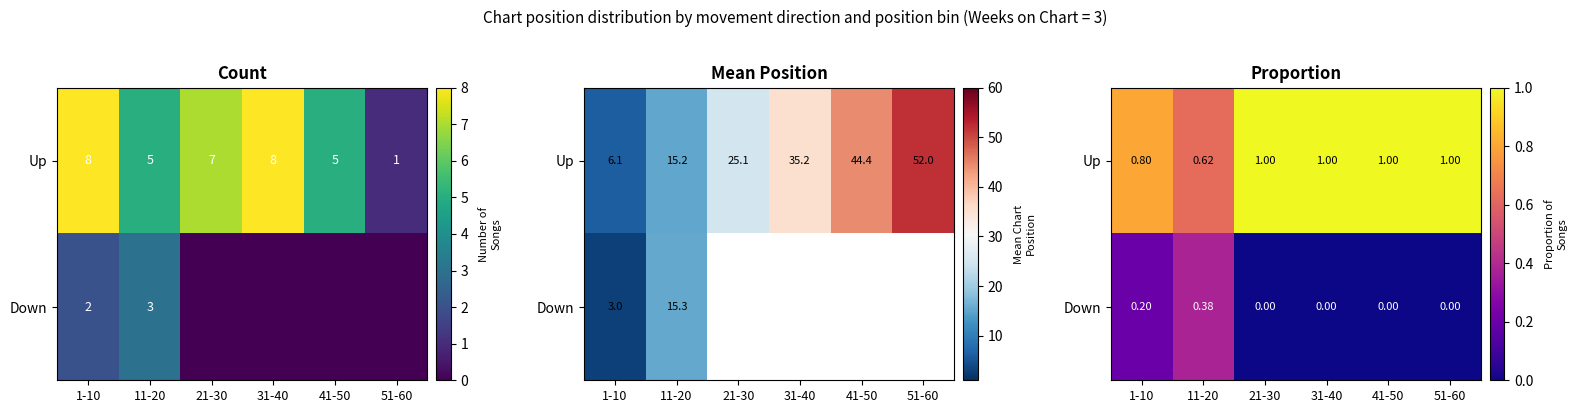

How many positive values does the Down series have?

2